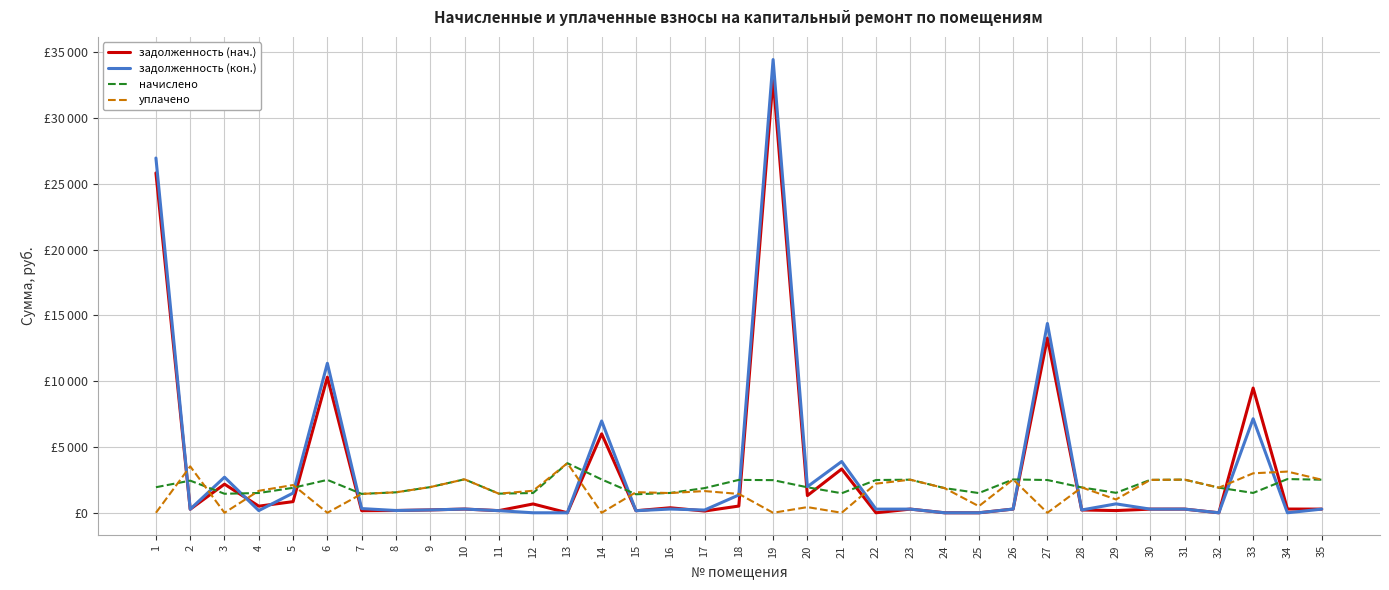

Does the chart display data point markers on the line(s)?

No